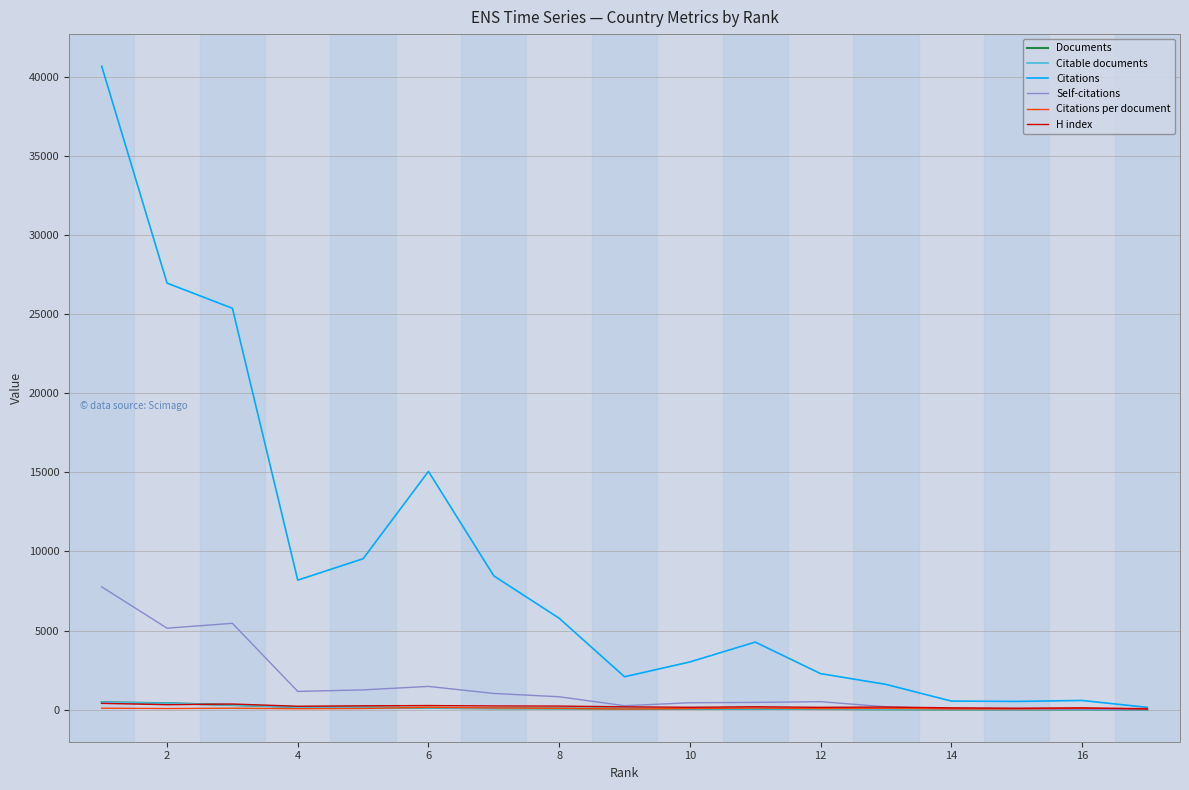

How many lines are shown in the chart?

6